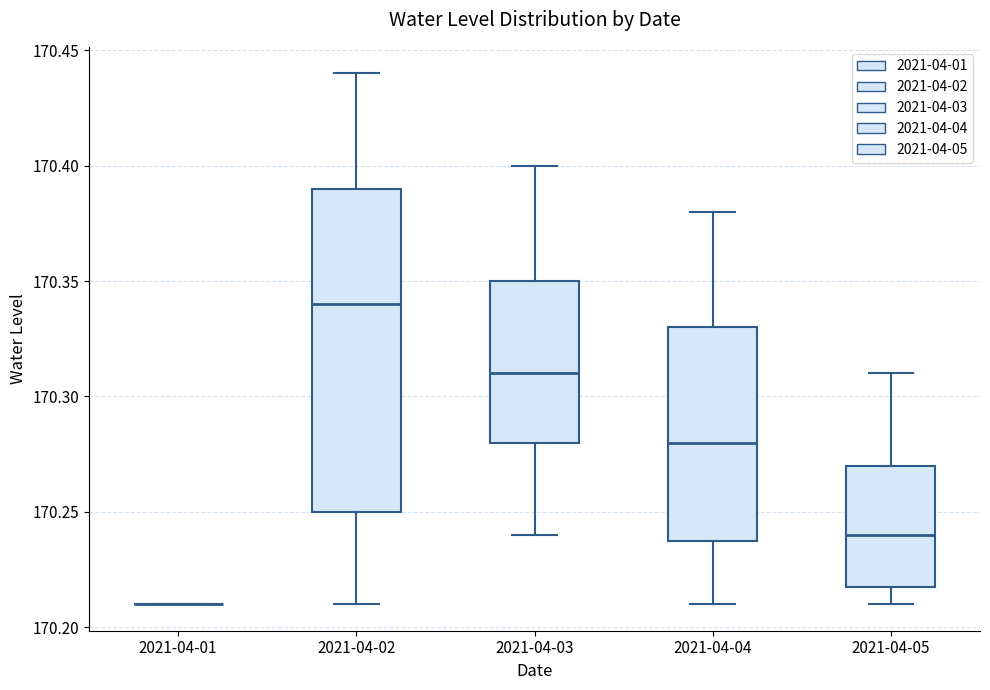

Where is the upper edge of the box for 2021-04-04 on the y-axis? The values are not printed on the chart, so give them approximately, as read against the axis.

170.33